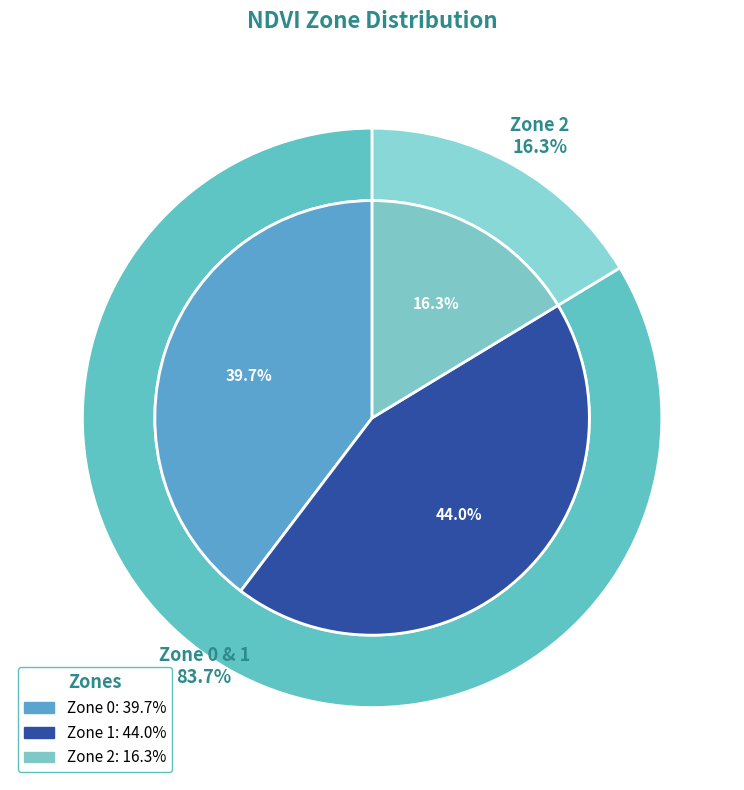

To the nearest percent, what percentage of the pie is Zone 1?

44%